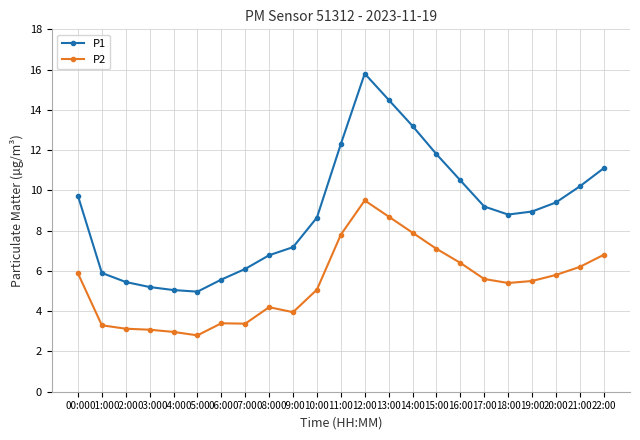

How many distinct data groups are displayed?

2